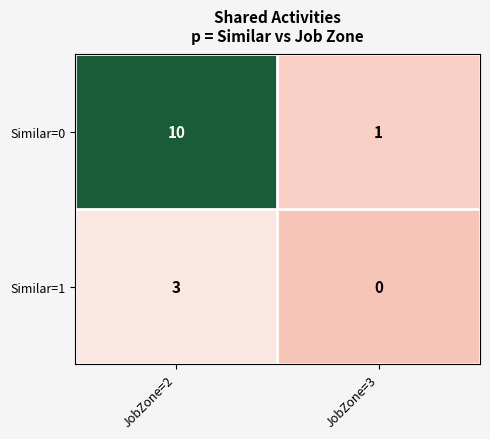

Between JobZone=2 and JobZone=3, which series saw the biggest shift?

Similar=0